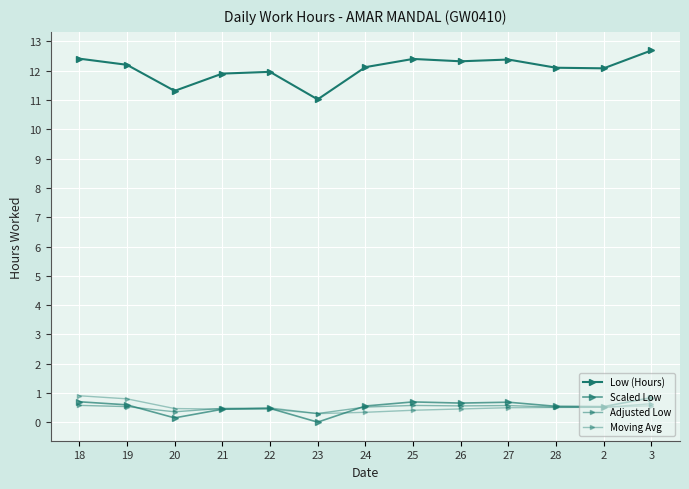

True or false: Scaled Low and Moving Avg intersect in this chart.

True